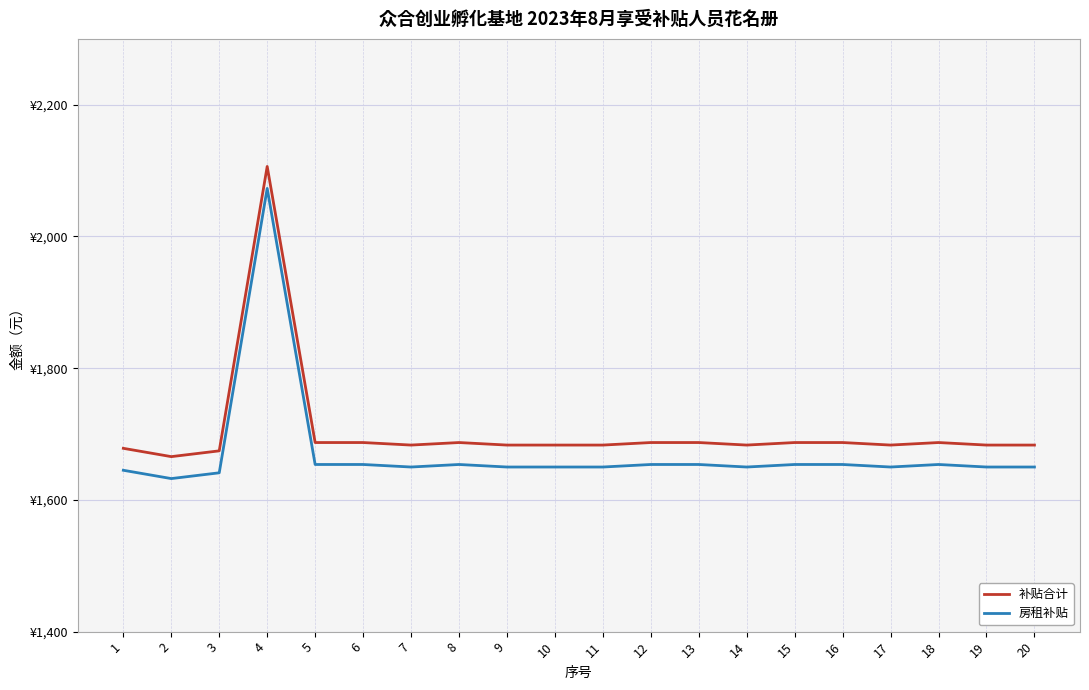

Does the chart have visible grid lines?

Yes